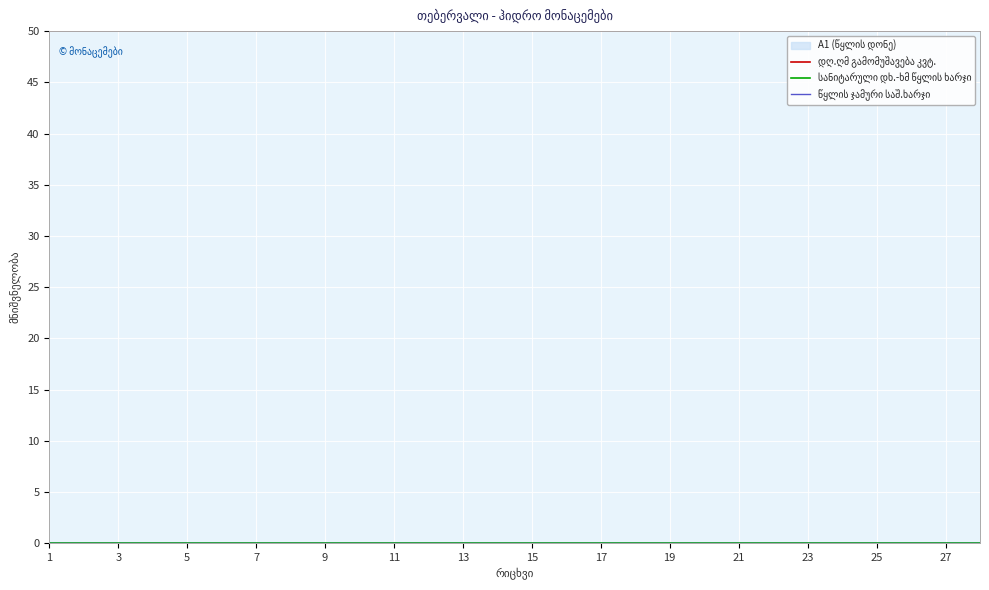

Between 19 and 21, which is larger?

19